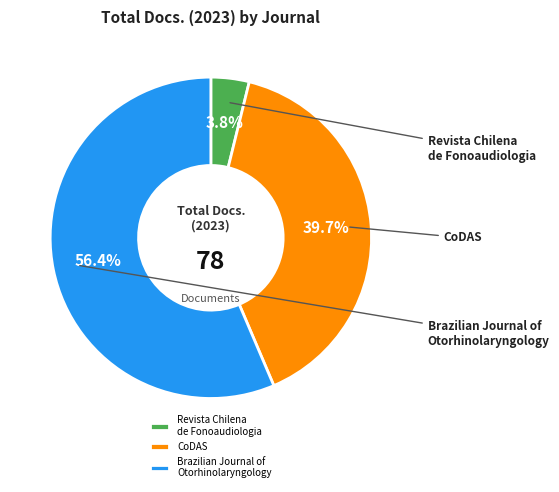

Which category accounts for the majority?

Brazilian Journal of Otorhinolaryngology